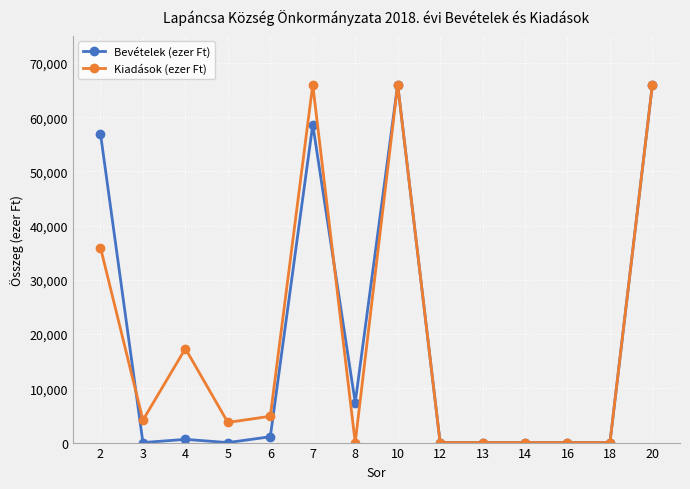

Is the value of Kiadások (ezer Ft) at 2 greater than the value of Bevételek (ezer Ft) at 12?

Yes